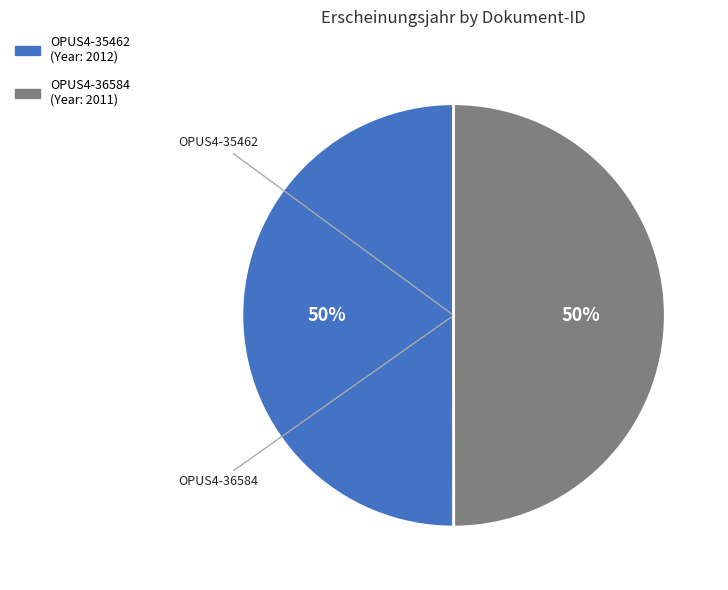

Do OPUS4-35462 and OPUS4-36584 together represent more than half of the pie?

Yes